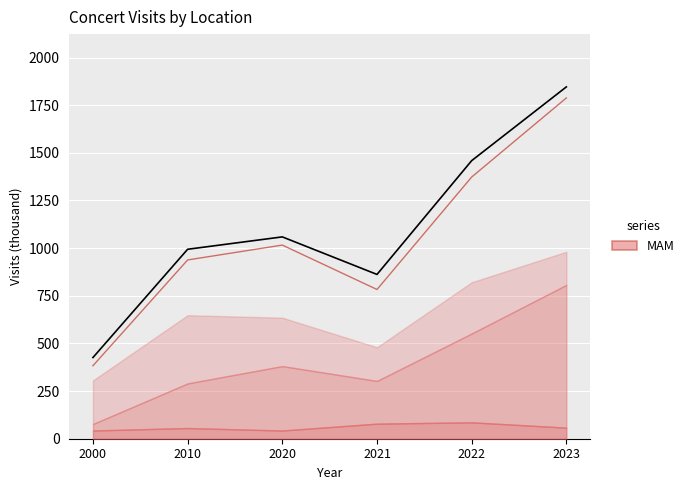

What is the sum of the values at 2023 and 2021?

2708